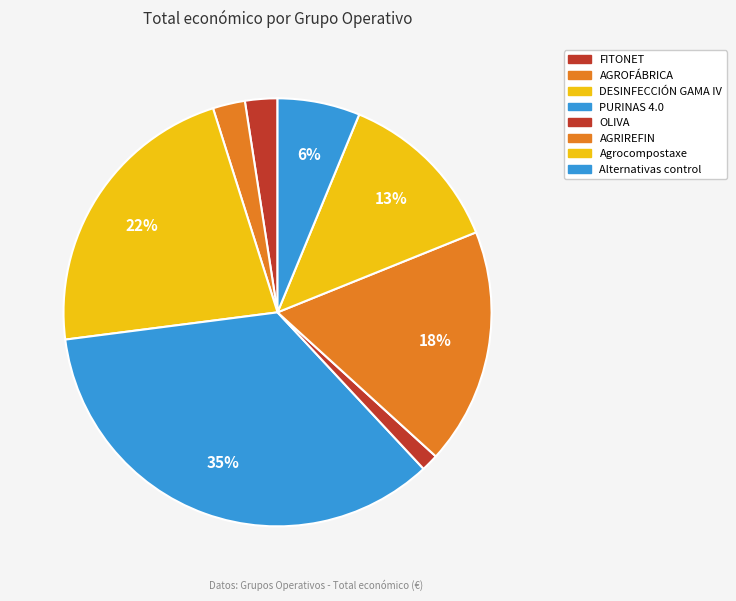

The DESINFECCIÓN GAMA IV slice represents 31% of the pie. True or false?

False